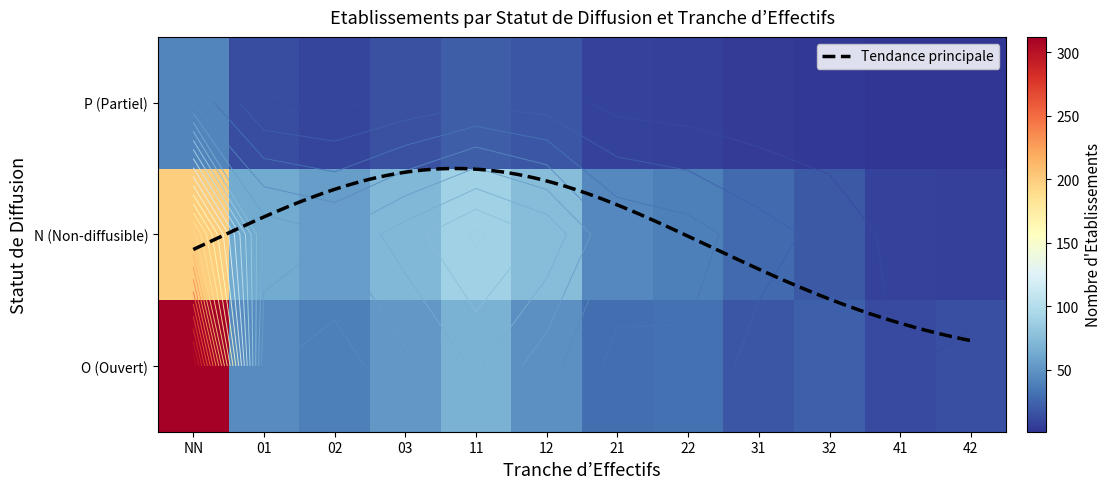

What is the sum of all values?

1517